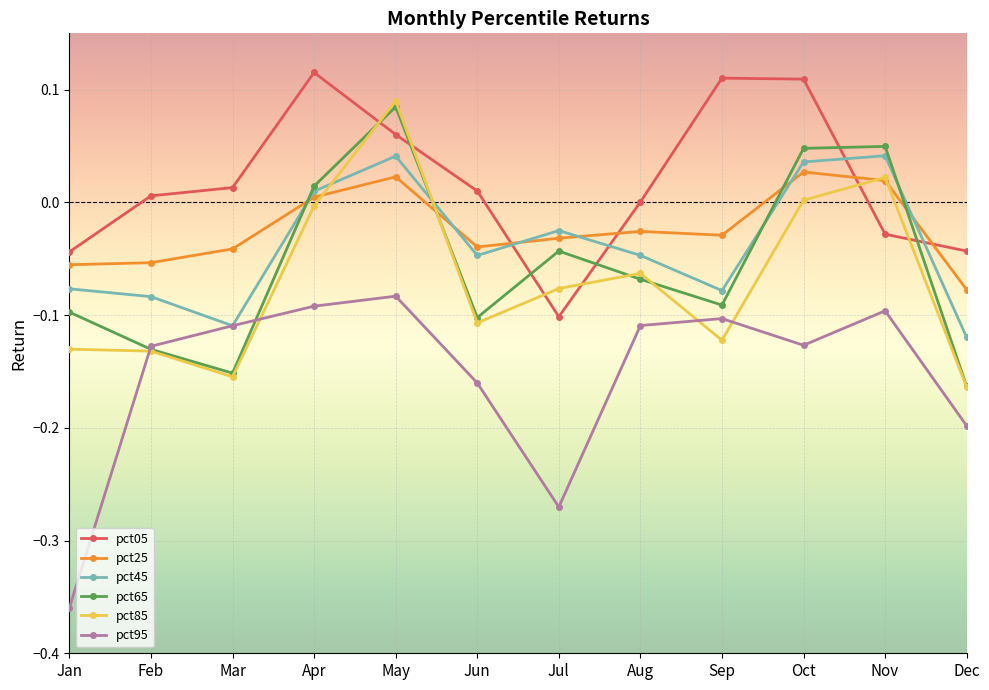

Is it true that pct45 equals -0.1 at Aug?

False